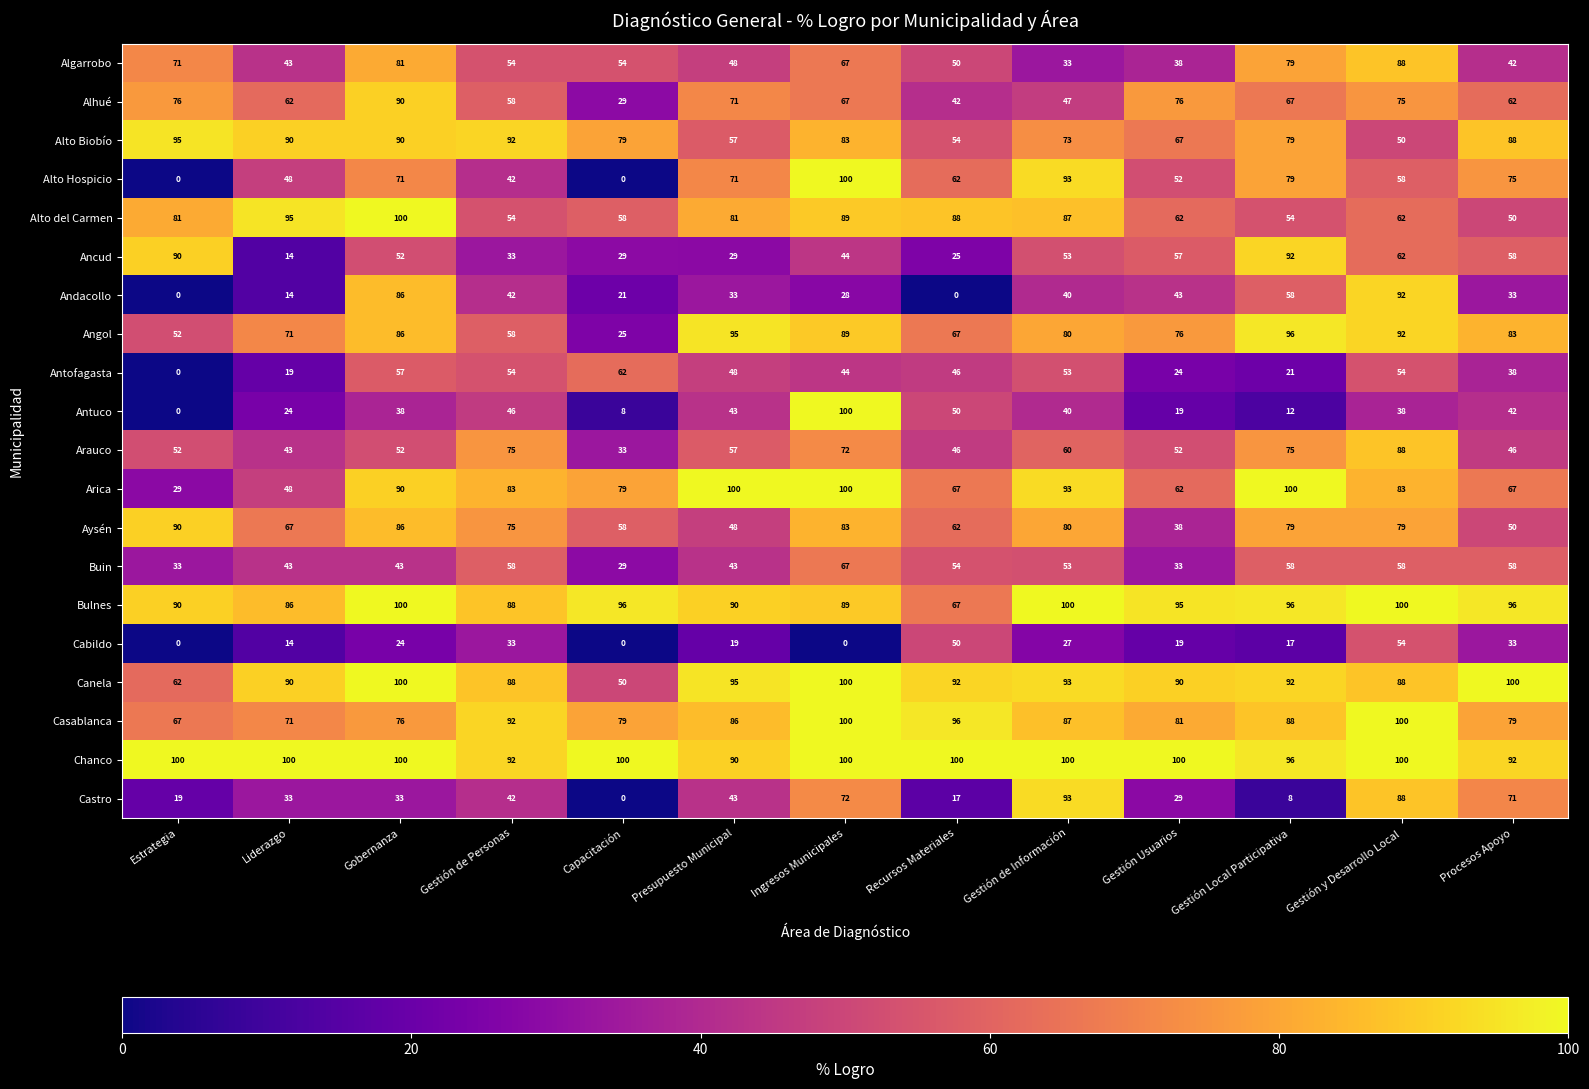

What is the difference between the maximum and minimum values in the Antuco series?

100